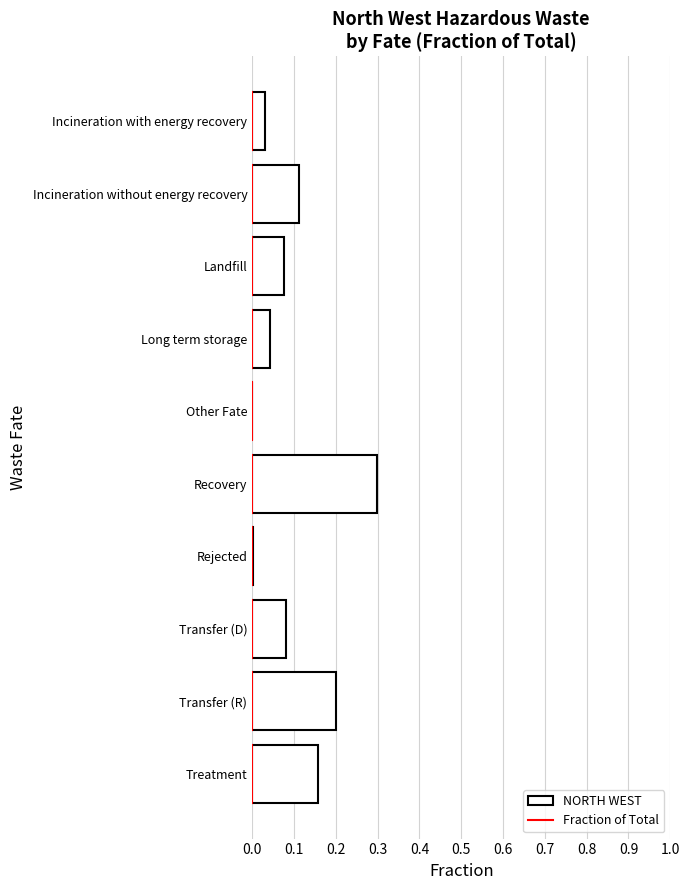

The value at Other Fate is 0.0. True or false?

True